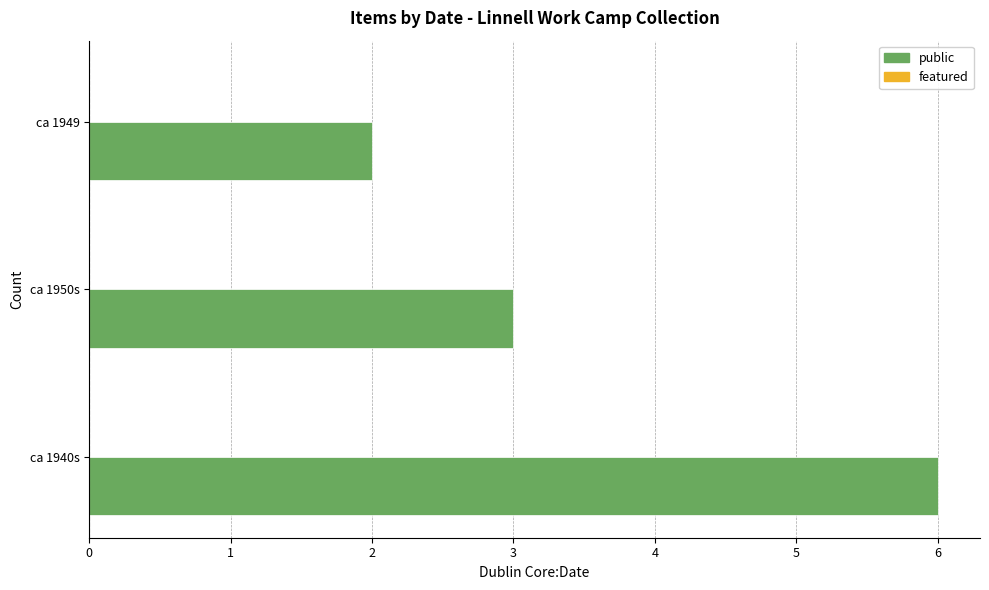

Does the chart contain any negative values?

No